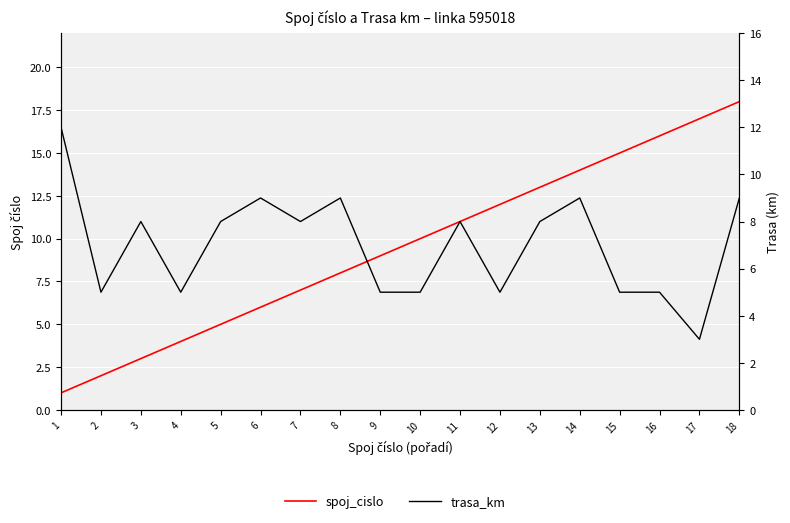

Reading left to right, what are all the values shown in this chart?

spoj_cislo: 1=1	2=2	3=3	4=4	5=5	6=6	7=7	8=8	9=9	10=10	11=11	12=12	13=13	14=14	15=15	16=16	17=17	18=18
trasa_km: 1=12	2=5	3=8	4=5	5=8	6=9	7=8	8=9	9=5	10=5	11=8	12=5	13=8	14=9	15=5	16=5	17=3	18=9